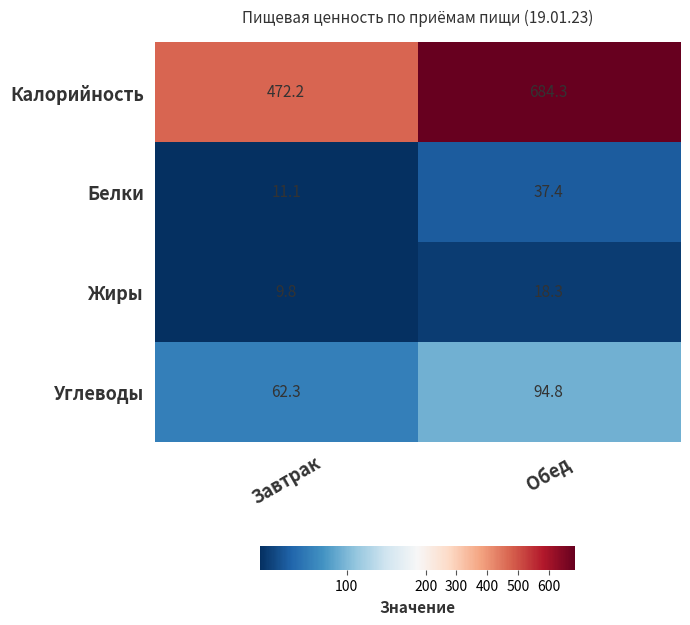

Is it true that Жиры equals 17.2 at Завтрак?

False